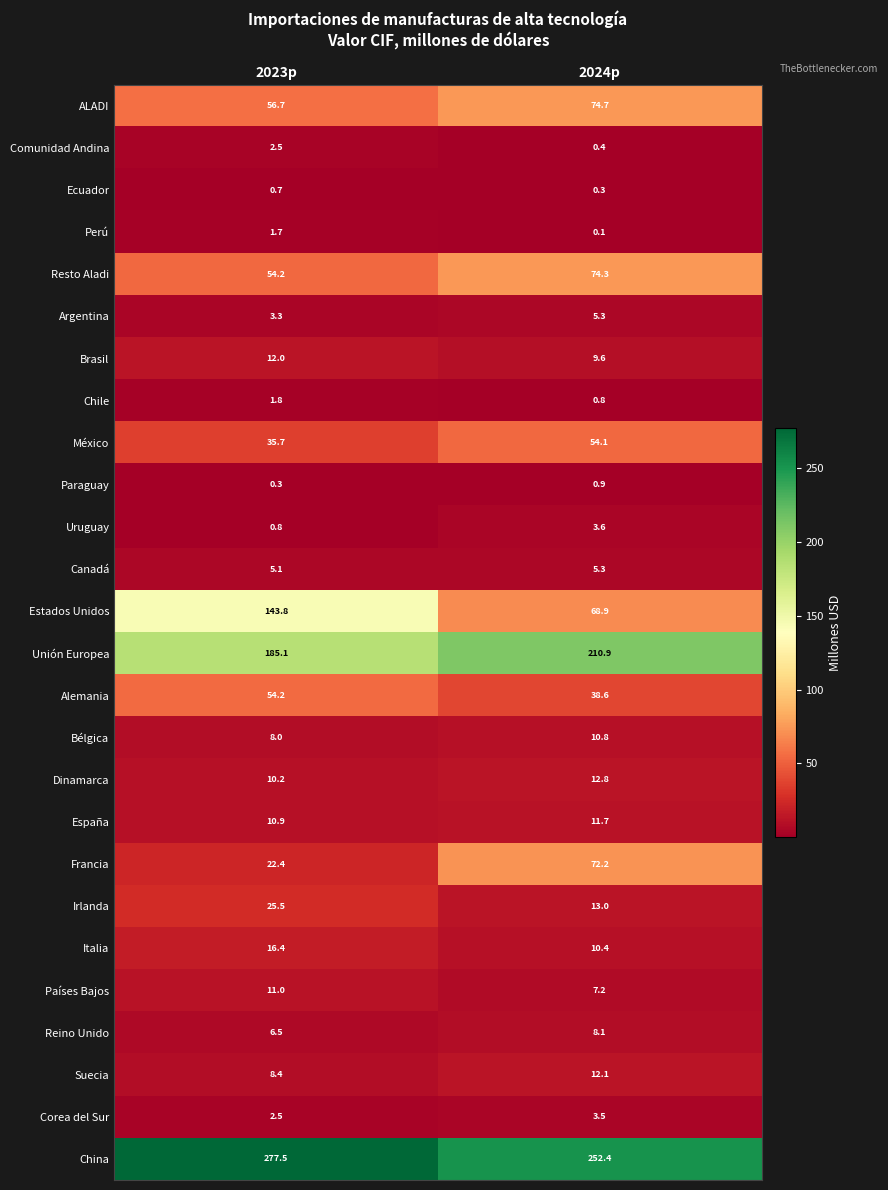

Between 2023p and 2024p, which series saw the biggest shift?

Estados Unidos